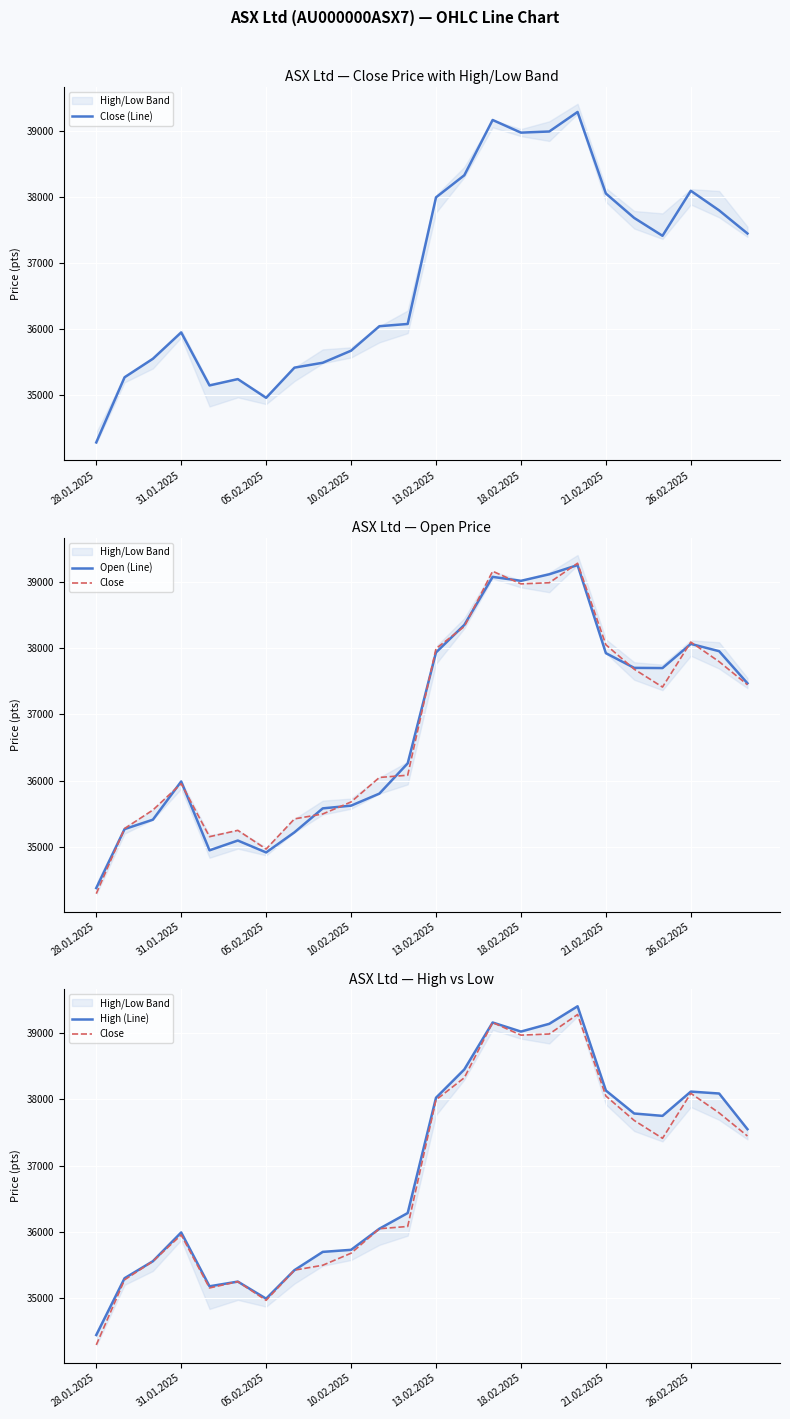

True or false: Close (Line) has a value of 54954 at 13.02.2025.

False